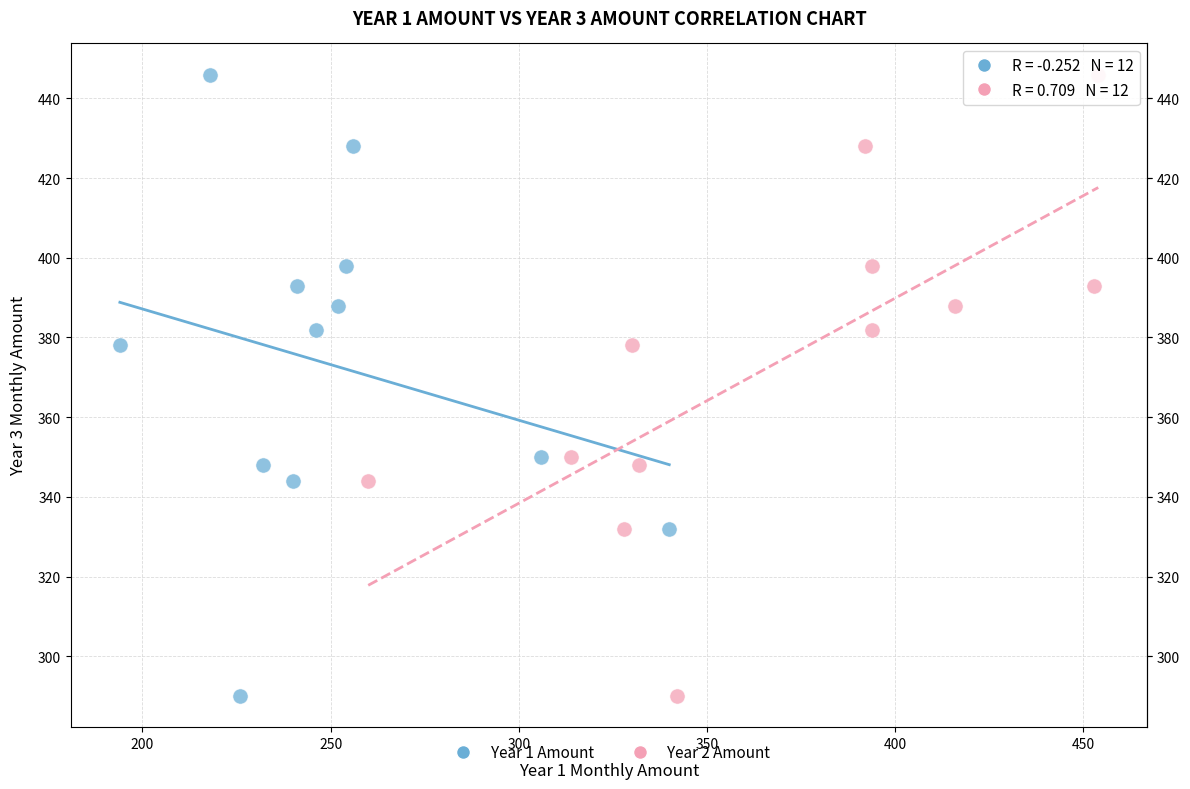

What are all the series names shown in the legend?

Year 1 Amount, Year 2 Amount